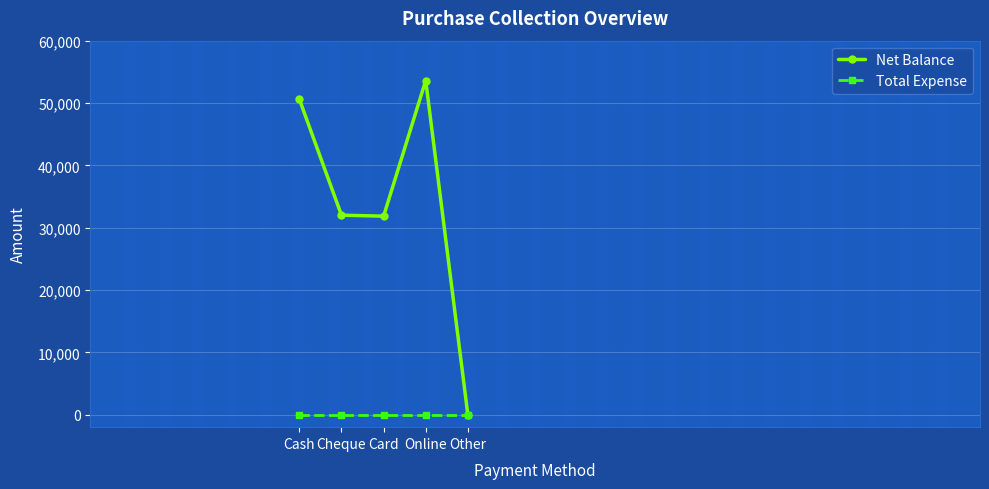

What is the sum of all Net Balance values?

168050